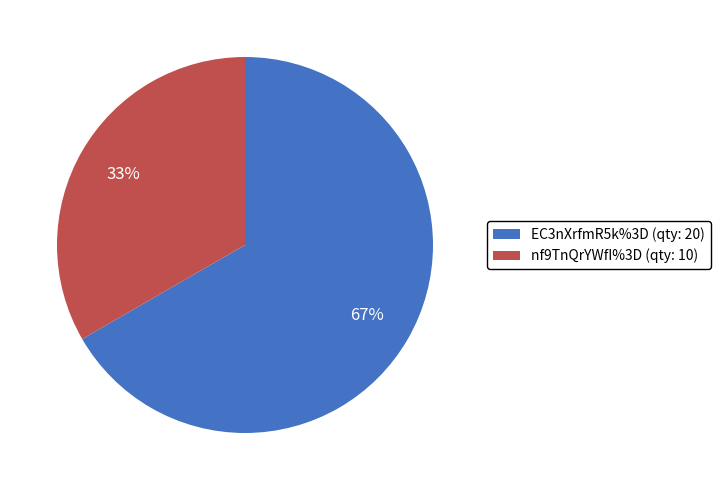

To the nearest percent, what percentage of the pie is nf9TnQrYWfI%3D?

33%